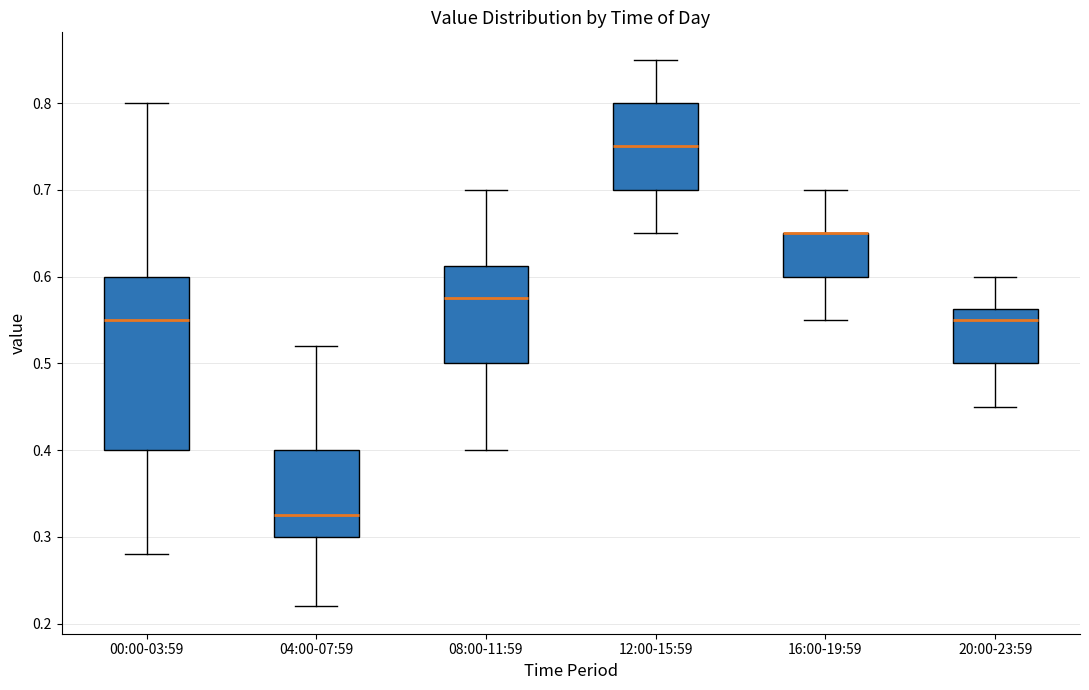

Reading left to right, read every box against the y-axis: the position of its median line, the range the box covers, and the ends of its whiskers. The values are not printed on the chart, so give them approximately, as read against the axis.

00:00-03:59: median 0.55, box 0.40 to 0.60, whiskers 0.28 to 0.80
04:00-07:59: median 0.33, box 0.30 to 0.40, whiskers 0.22 to 0.52
08:00-11:59: median 0.58, box 0.50 to 0.61, whiskers 0.40 to 0.70
12:00-15:59: median 0.75, box 0.70 to 0.80, whiskers 0.65 to 0.85
16:00-19:59: median 0.65 (drawn on the box's upper edge), box 0.60 to 0.65, whiskers 0.55 to 0.70
20:00-23:59: median 0.55, box 0.50 to 0.56, whiskers 0.45 to 0.60